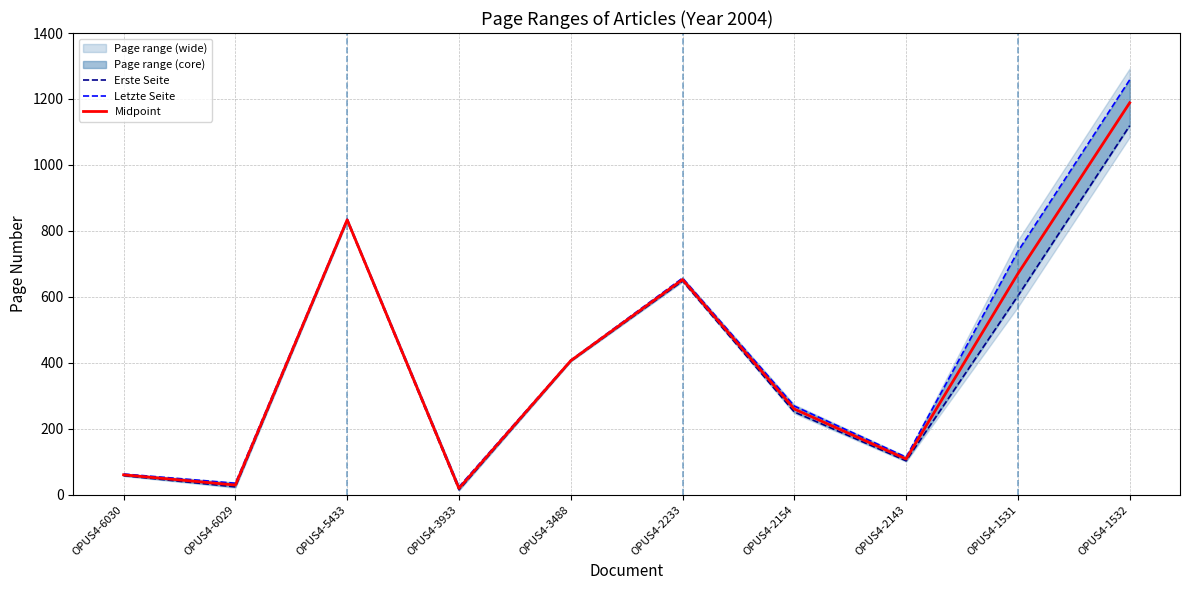

Reading left to right, list all the values displayed in this chart.

Erste Seite: OPUS4-6030=58.0	OPUS4-6029=24.0	OPUS4-5433=831.0	OPUS4-3933=15.0	OPUS4-3488=405.0	OPUS4-2233=648.0	OPUS4-2154=251.0	OPUS4-2143=103.0	OPUS4-1531=603.0	OPUS4-1532=1119.0
Letzte Seite: OPUS4-6030=63.0	OPUS4-6029=35.0	OPUS4-5433=836.0	OPUS4-3933=24.0	OPUS4-3488=408.0	OPUS4-2233=657.0	OPUS4-2154=269.0	OPUS4-2143=114.0	OPUS4-1531=738.0	OPUS4-1532=1258.0
Midpoint: OPUS4-6030=60.5	OPUS4-6029=29.5	OPUS4-5433=833.5	OPUS4-3933=19.5	OPUS4-3488=406.5	OPUS4-2233=652.5	OPUS4-2154=260.0	OPUS4-2143=108.5	OPUS4-1531=670.5	OPUS4-1532=1188.5